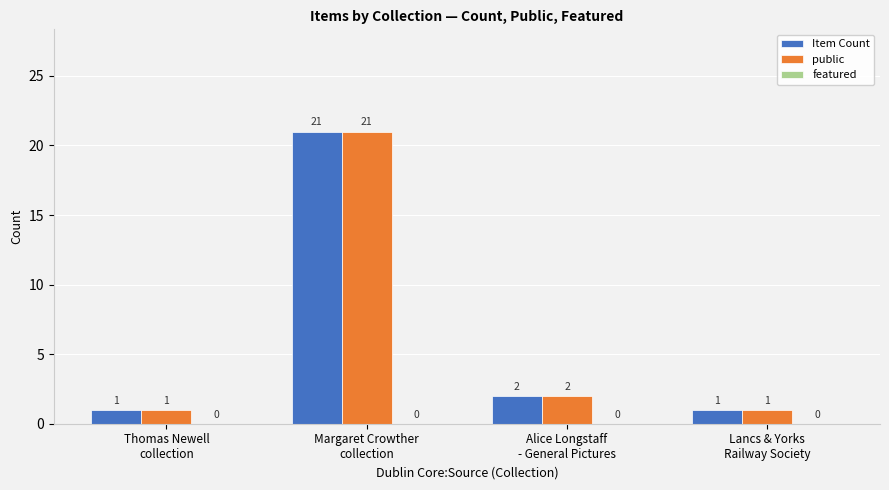

At which label is Item Count closest to 11?

Alice Longstaff
- General Pictures